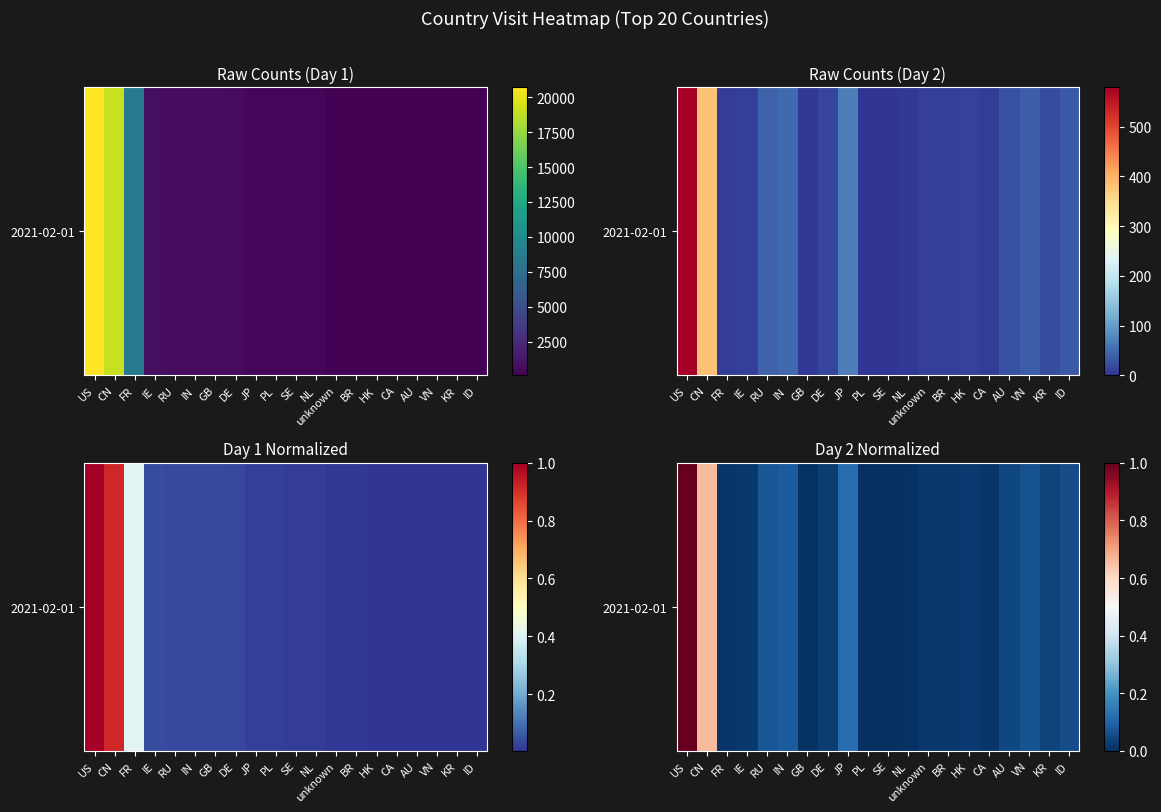

Which has a higher value, CA or GB?

CA